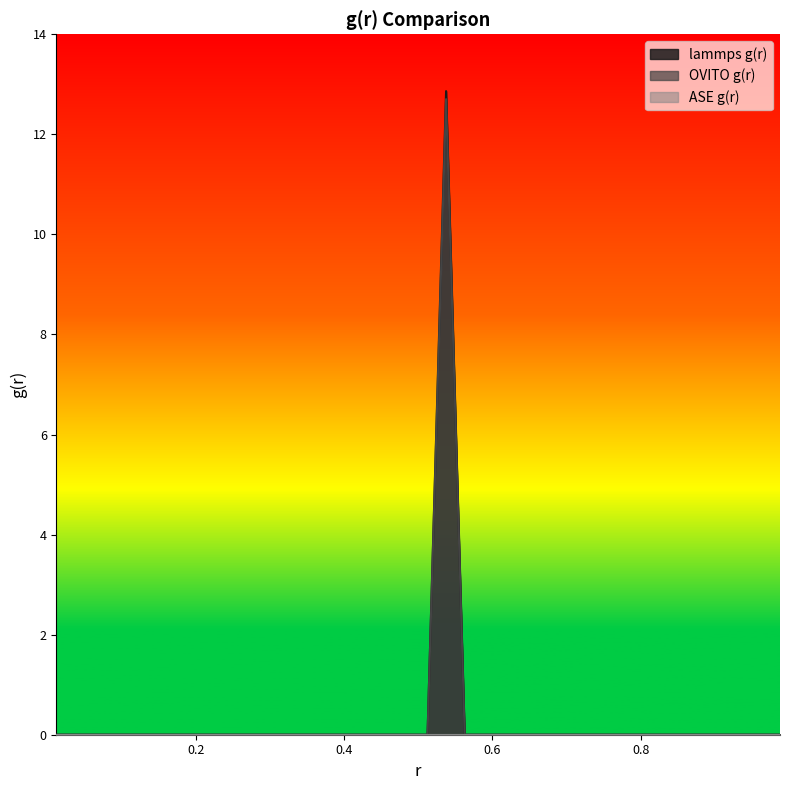

What is the maximum value for lammps g(r)?

12.9